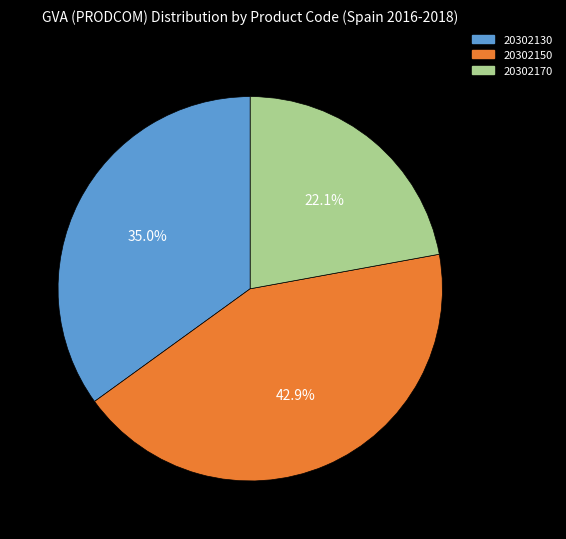

Is there any slice that represents more than half of the pie?

No